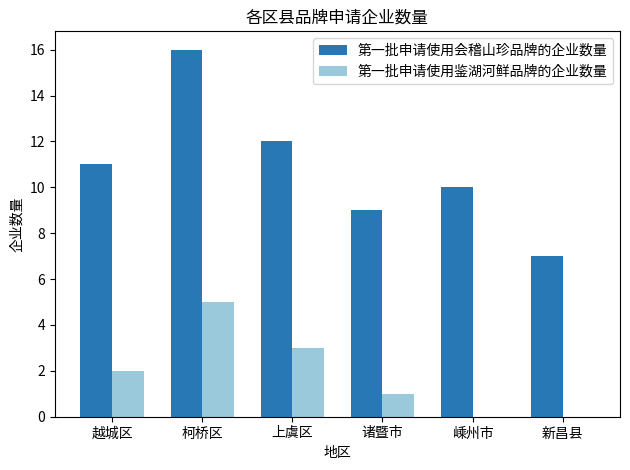

The value of 第一批申请使用会稽山珍品牌的企业数量 at 越城区 is 19. True or false?

False